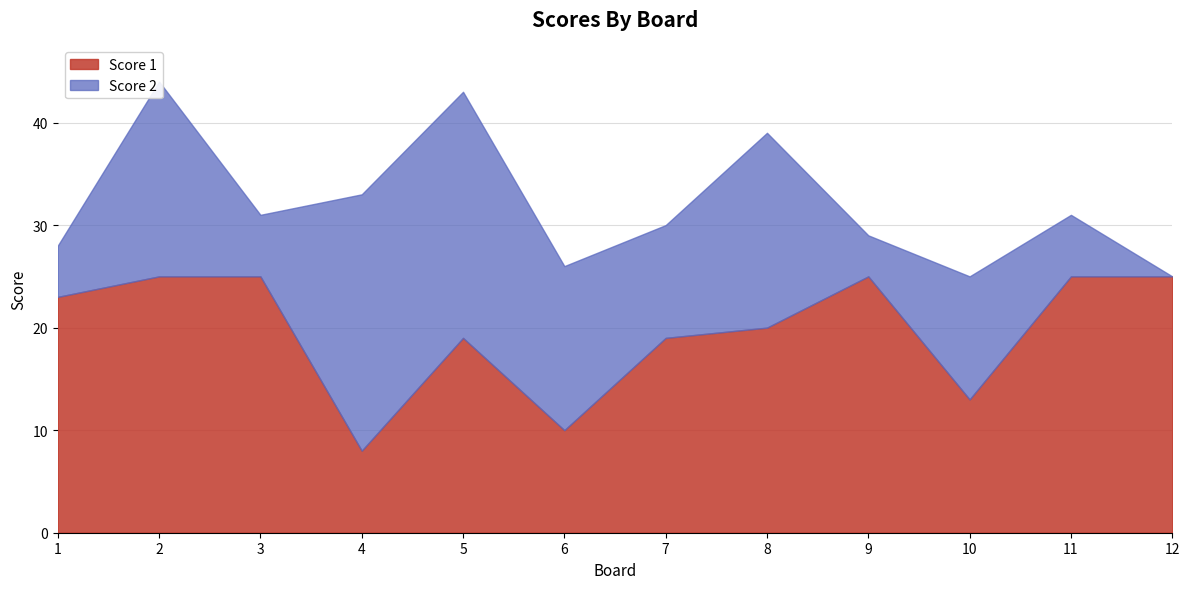

At which category is the sum across all series the highest?

2